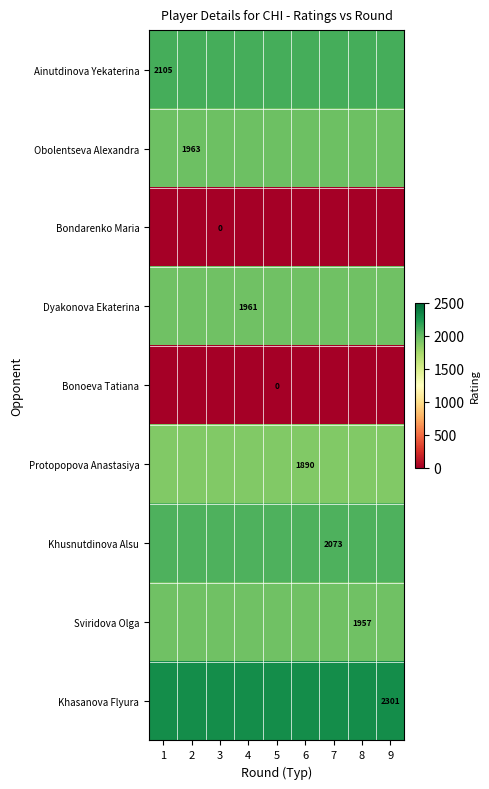

What is the sum of the Ainutdinova Yekaterina values at 6 and 9?

4210